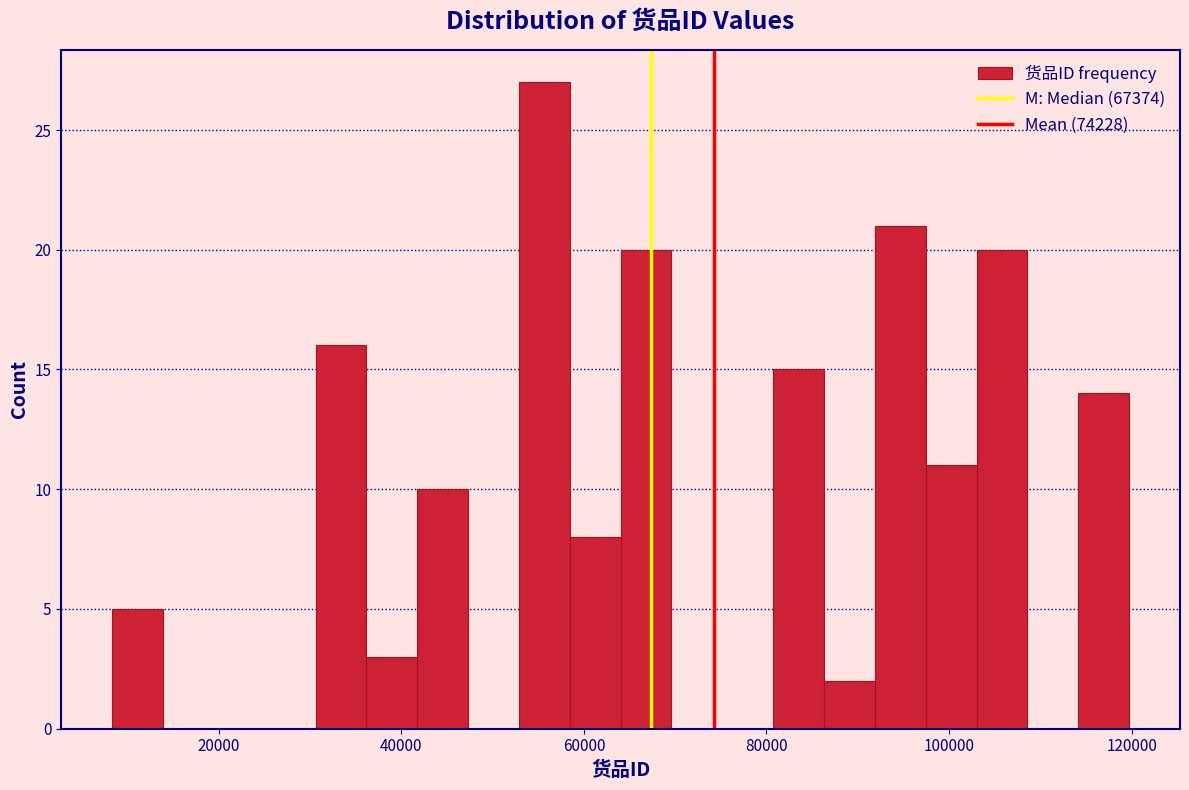

Read against the x-axis, roughly where is the centre of the tallest bar?

56000